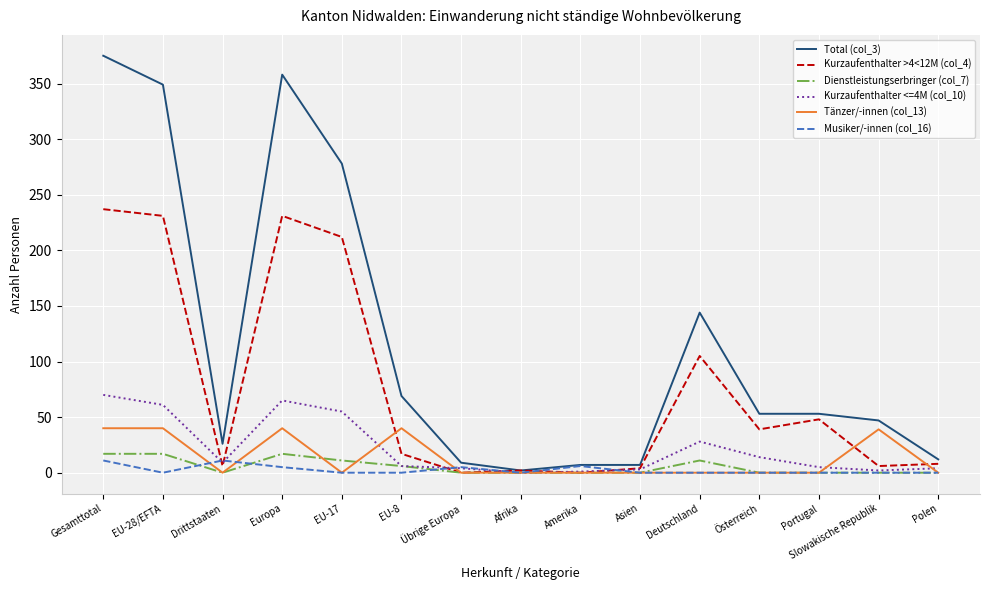

What is the highest value of the Kurzaufenthalter >4<12M (col_4) series?

237